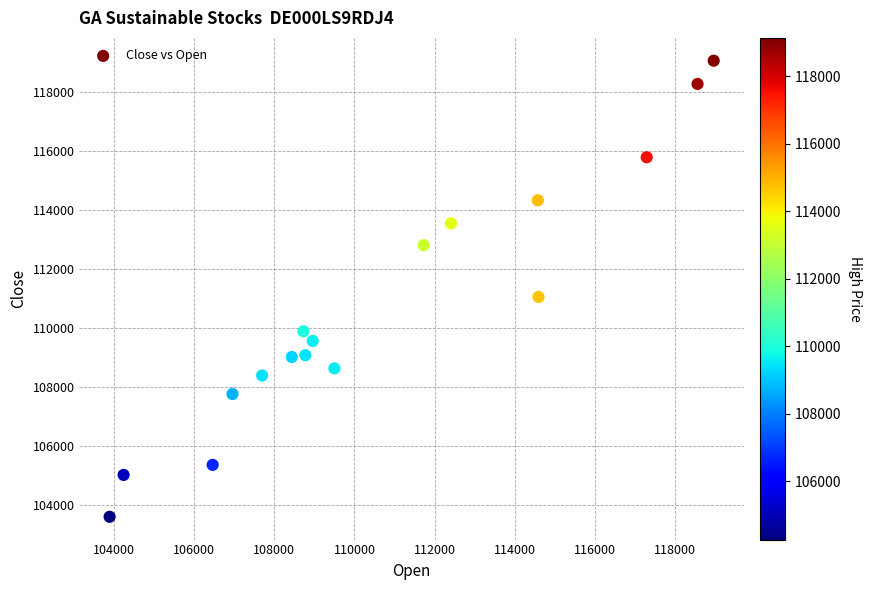

What Y value in the scatter plot is closest to 111330?

111053